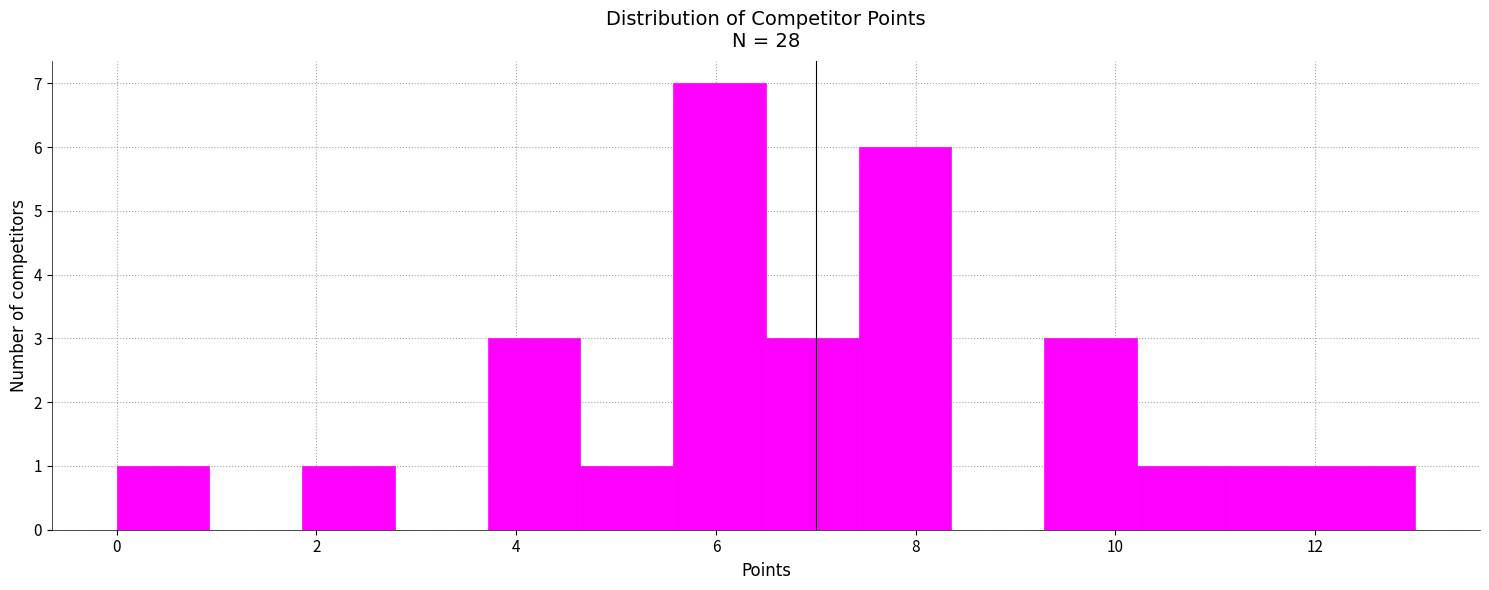

How tall is the bar that spans 6.6 to 7.4 on the x-axis? Neither the bar edges nor the heights are printed on the chart, so give them approximately, as read against the axes.

3